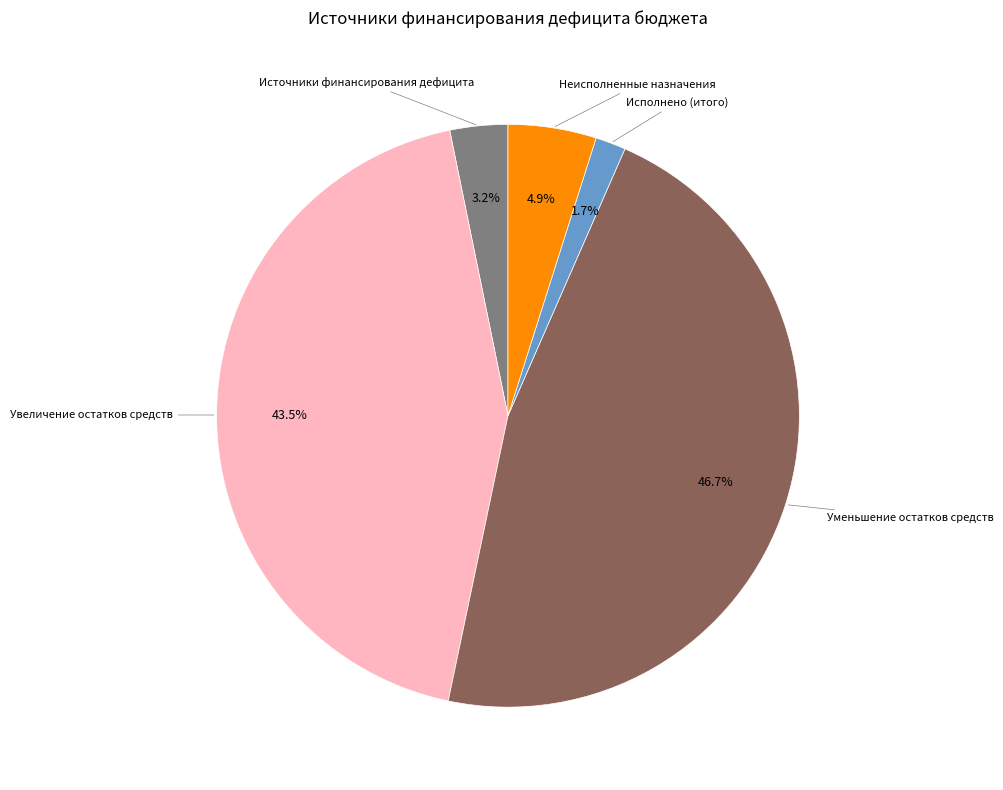

Is it true that Увеличение остатков средств is 51% of the pie?

False